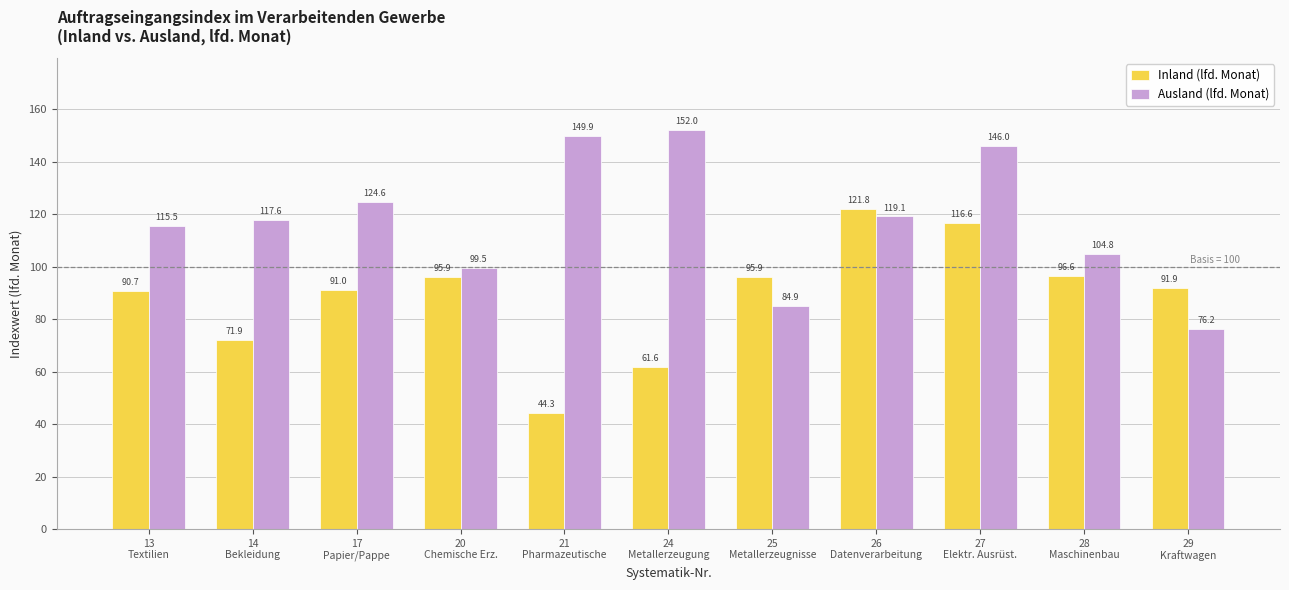

Is the value of Ausland (lfd. Monat) at 26
Datenverarbeitung greater than the value of Inland (lfd. Monat) at 17
Papier/Pappe?

Yes